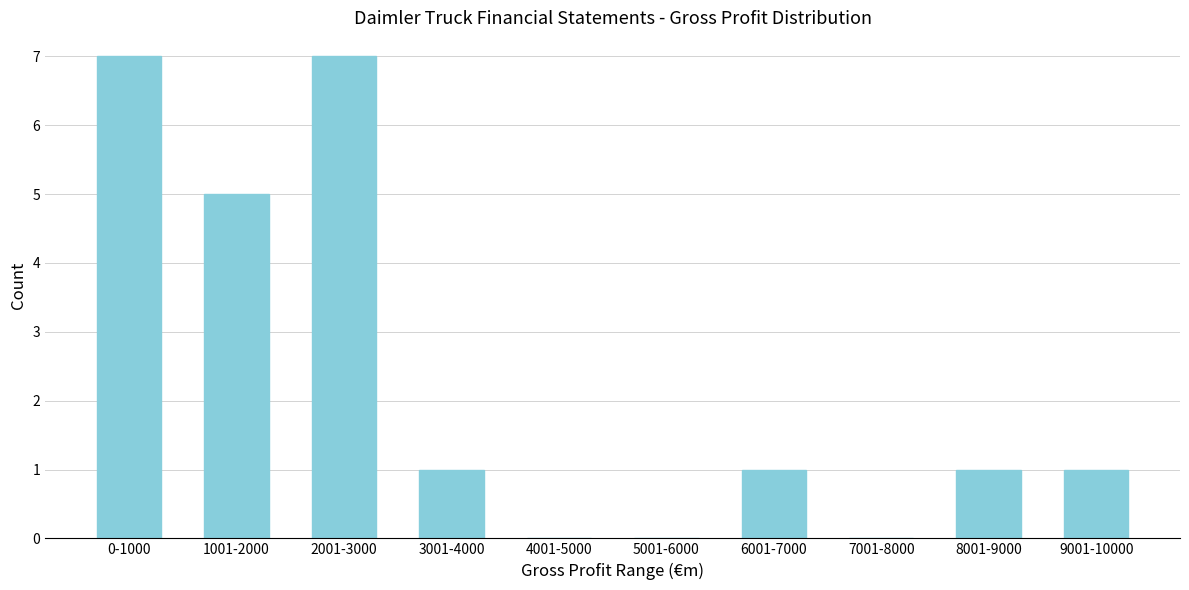

Reading left to right, transcribe all the data shown in this chart.

0-1000=7	1001-2000=5	2001-3000=7	3001-4000=1	4001-5000=0	5001-6000=0	6001-7000=1	7001-8000=0	8001-9000=1	9001-10000=1